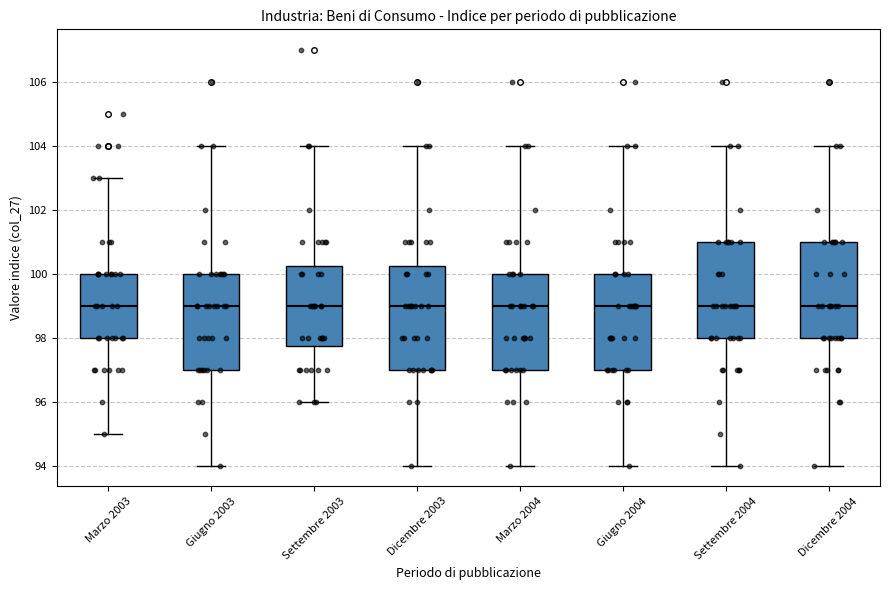

Where is the upper edge of the box for Dicembre 2004 on the y-axis? The values are not printed on the chart, so give them approximately, as read against the axis.

101.0